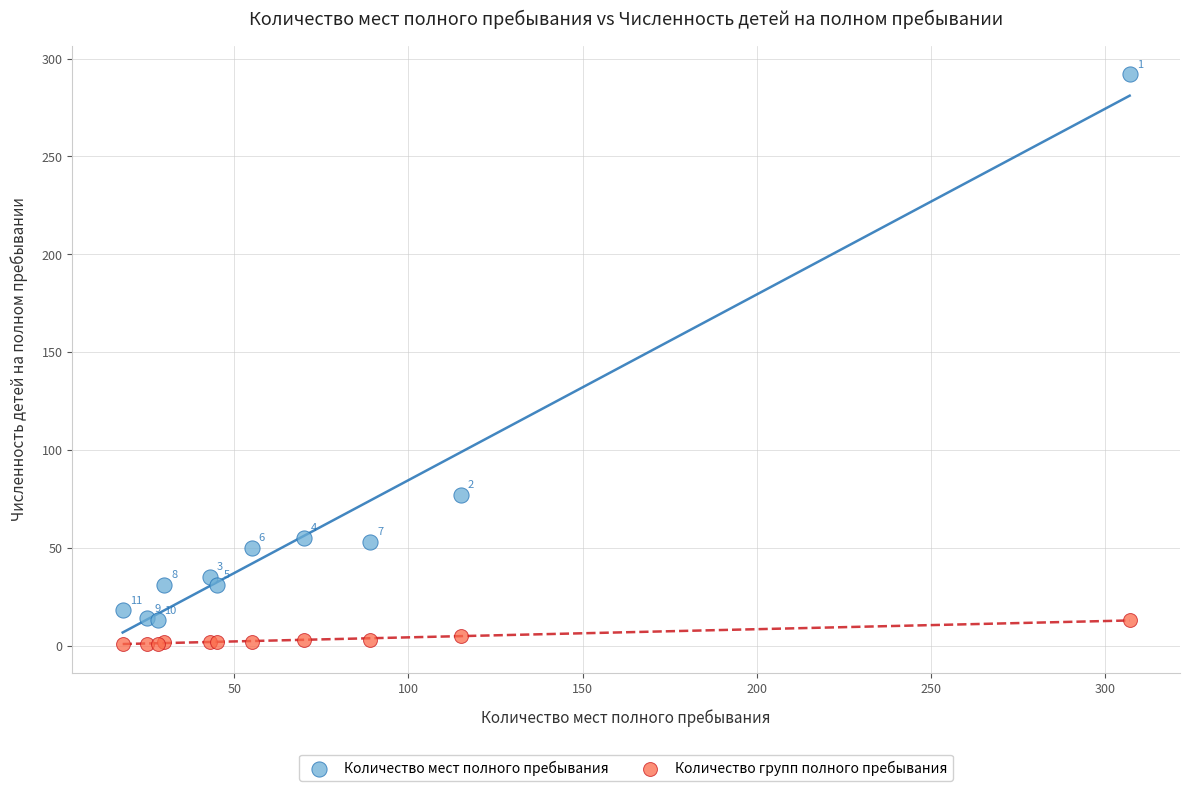

What are all the series names shown in the legend?

Количество мест полного пребывания, Количество групп полного пребывания